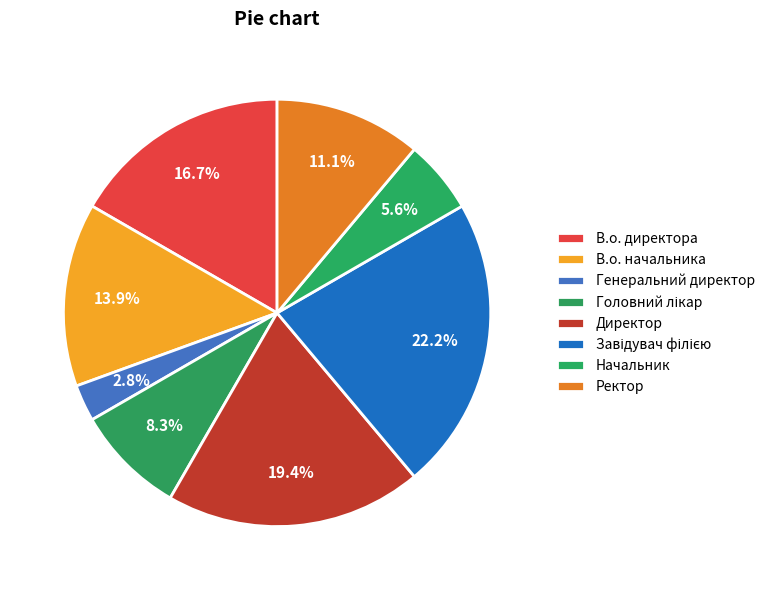

To the nearest percent, what is the difference between the В.о. начальника and Ректор slice percentages?

3%